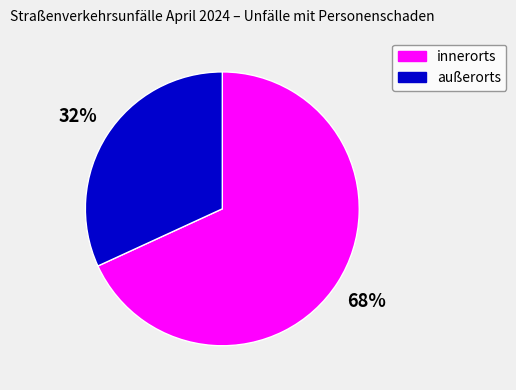

Between außerorts and innerorts, which is larger?

innerorts